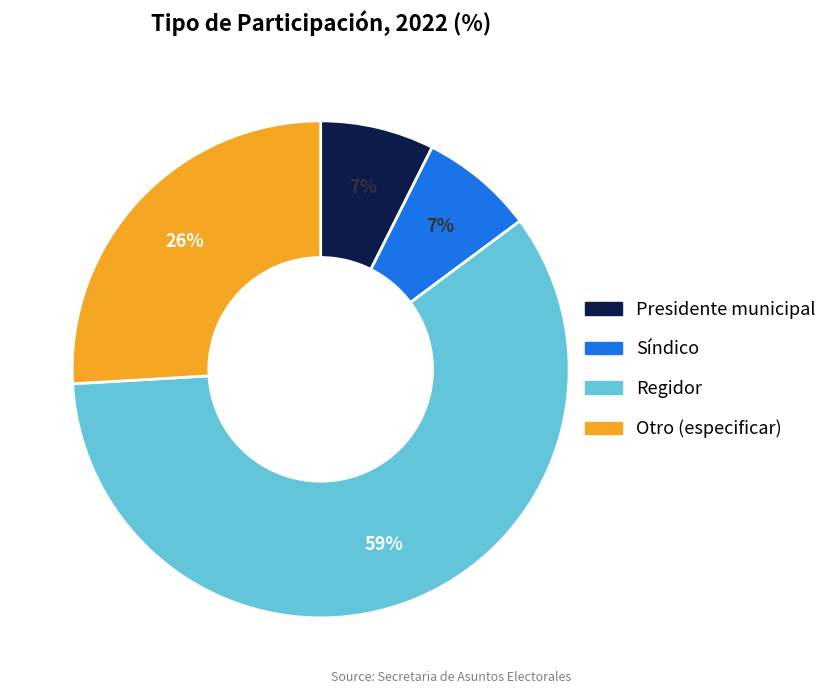

Which slice is the largest?

Regidor